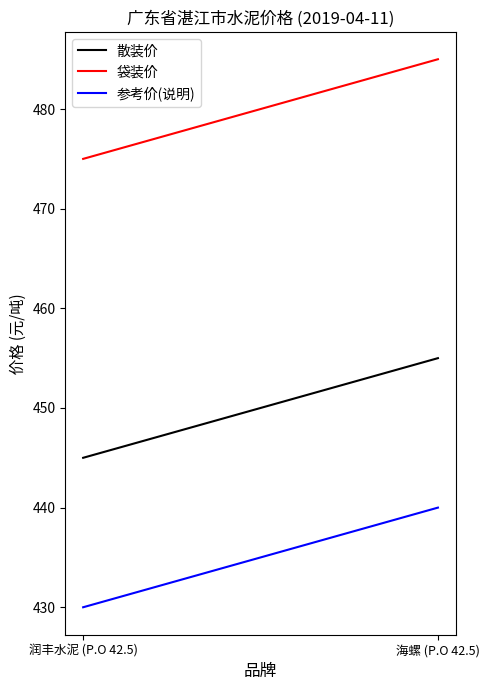

Which label corresponds to the largest value in the chart?

海螺 (P.O 42.5)